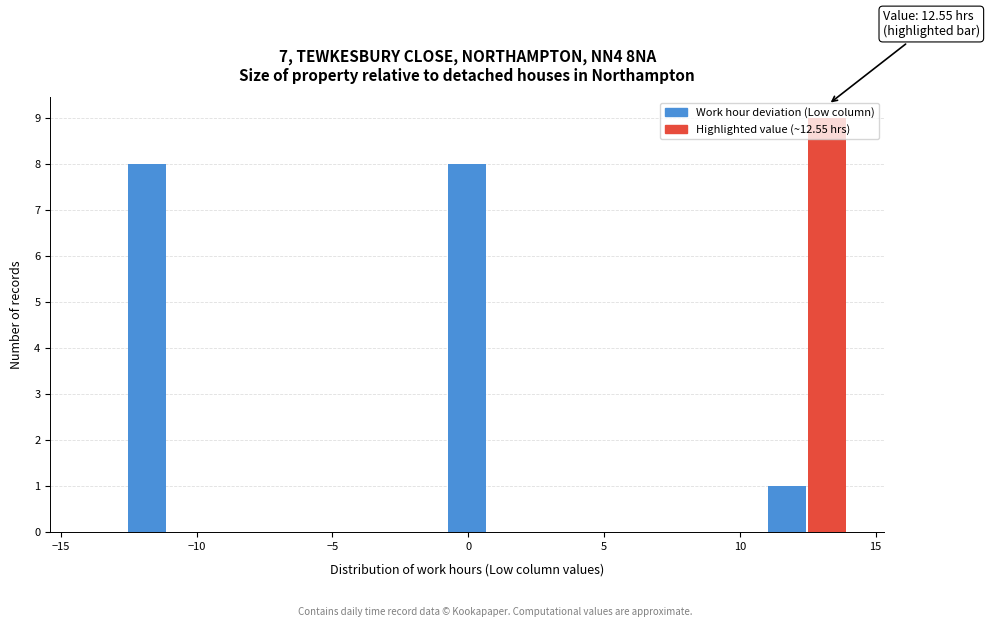

Read against the x-axis, roughly where is the centre of the tallest bar?

13.0